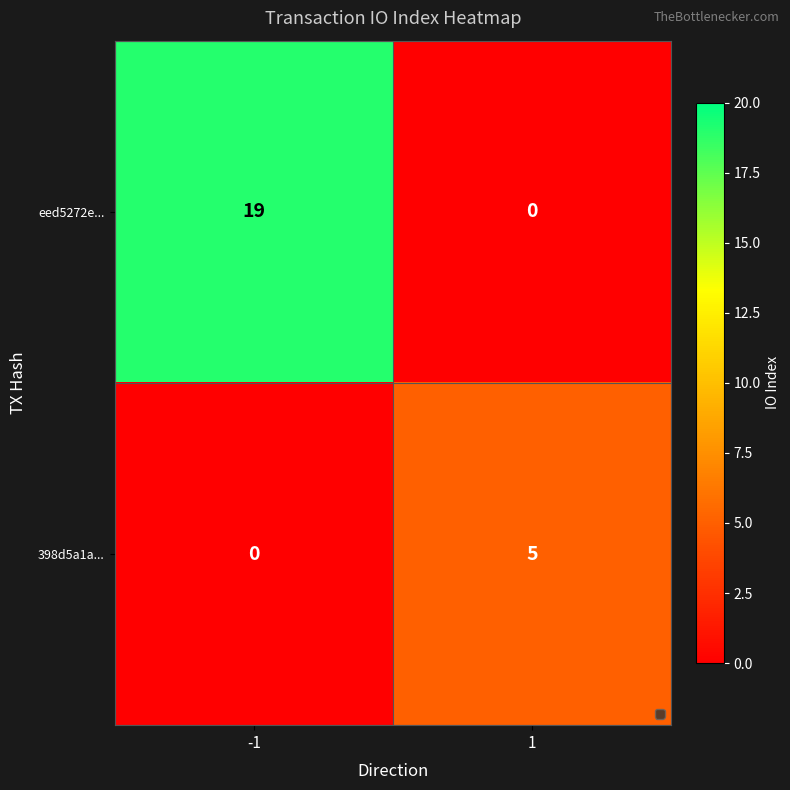

What is the total value across all series at 1?

5